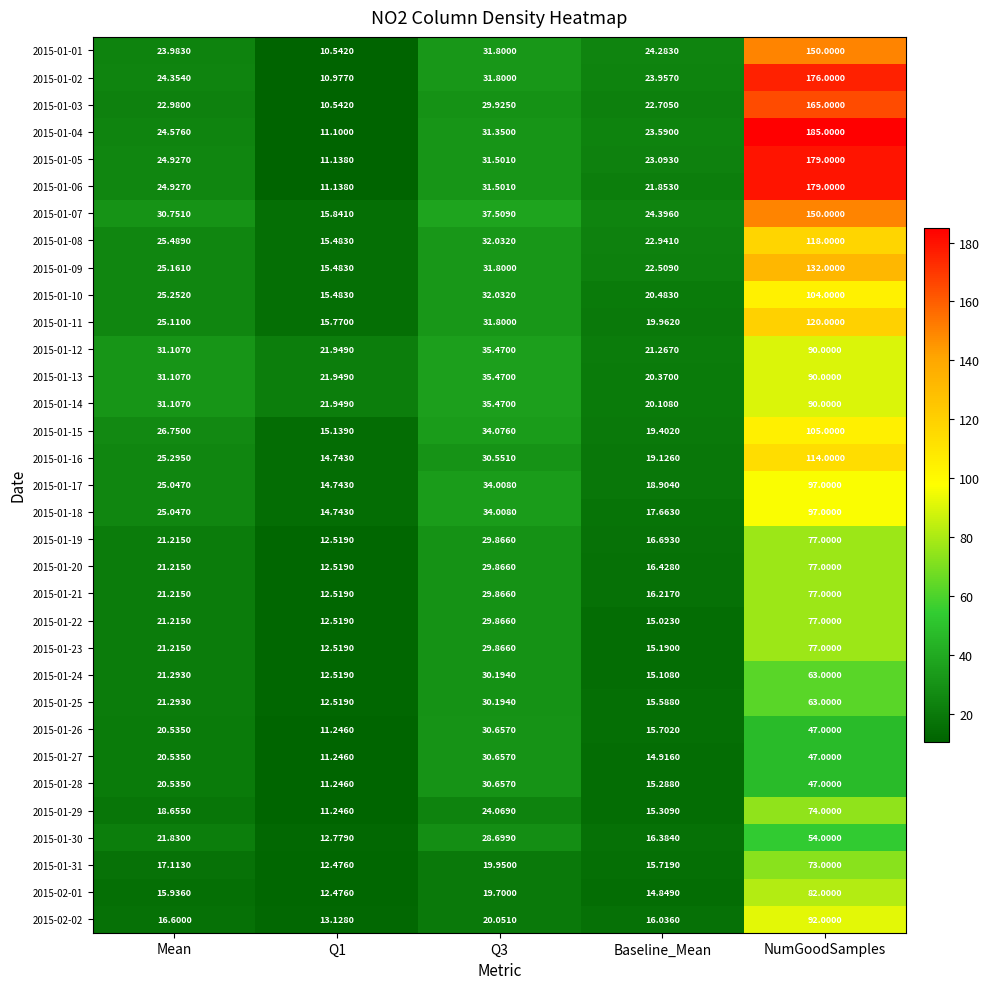

Which series changed the most between Q3 and Baseline_Mean?

2015-01-18